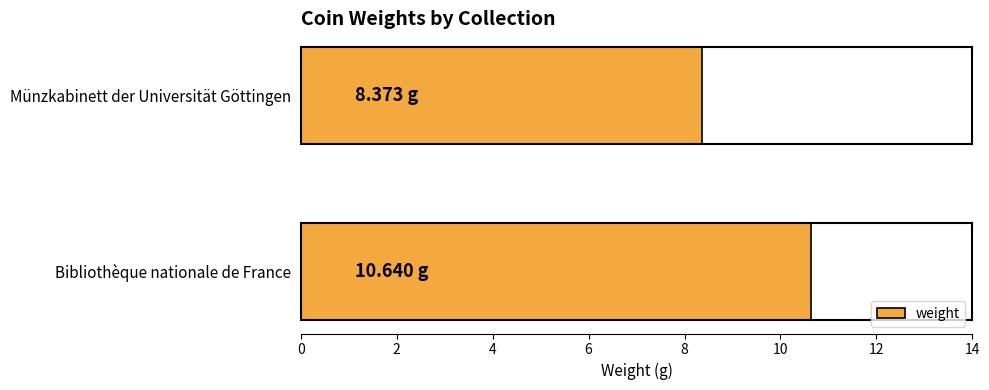

Rank the categories by value from highest to lowest.

Bibliothèque nationale de France, Münzkabinett der Universität Göttingen